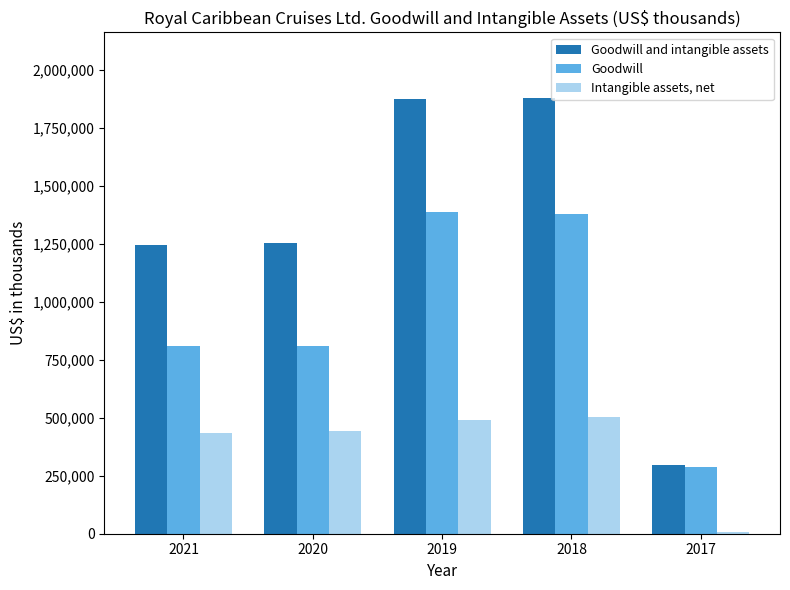

Are the bars grouped side by side (vs. stacked)?

Yes